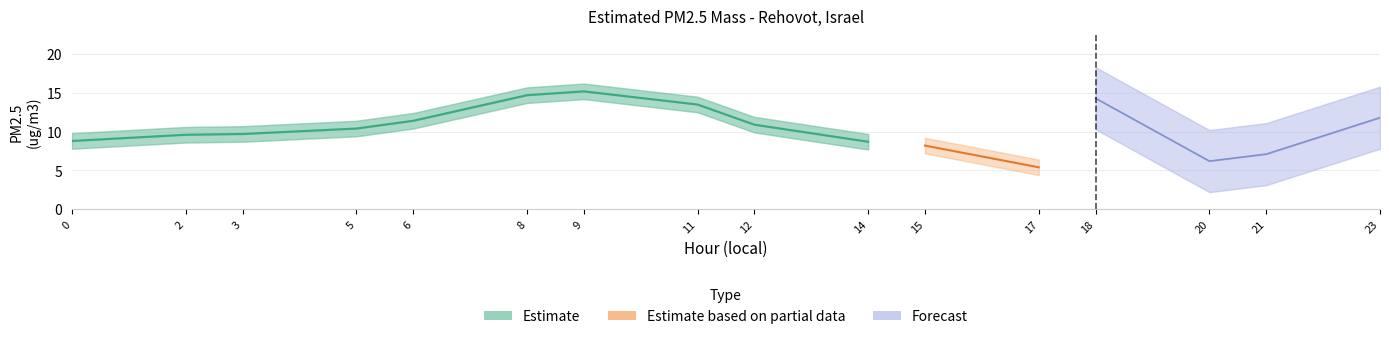

Reading right to left, what are all the values shown in this chart?

Estimated PM2.5 mass: 11.8	7.1	6.2	4.3	5.4	8.2	8.7	10.9	13.5	15.2	14.7	11.4	10.4	9.7	9.6	8.8
PM2.5 upper: 12.8	8.1	7.2	5.3	6.4	9.2	9.7	11.9	14.5	16.2	15.7	12.4	11.4	10.7	10.6	9.8
PM2.5 lower: 10.8	6.1	5.2	3.3	4.4	7.2	7.7	9.9	12.5	14.2	13.7	10.4	9.4	8.7	8.6	7.8
Forecast: 11.8	7.1	6.2	14.3	0.0	0.0	0.0	0.0	0.0	0.0	0.0	0.0	0.0	0.0	0.0	0.0
Forecast upper: 15.8	11.1	10.2	18.3	0.0	0.0	0.0	0.0	0.0	0.0	0.0	0.0	0.0	0.0	0.0	0.0
Forecast lower: 7.8	3.1	2.2	10.3	0.0	0.0	0.0	0.0	0.0	0.0	0.0	0.0	0.0	0.0	0.0	0.0